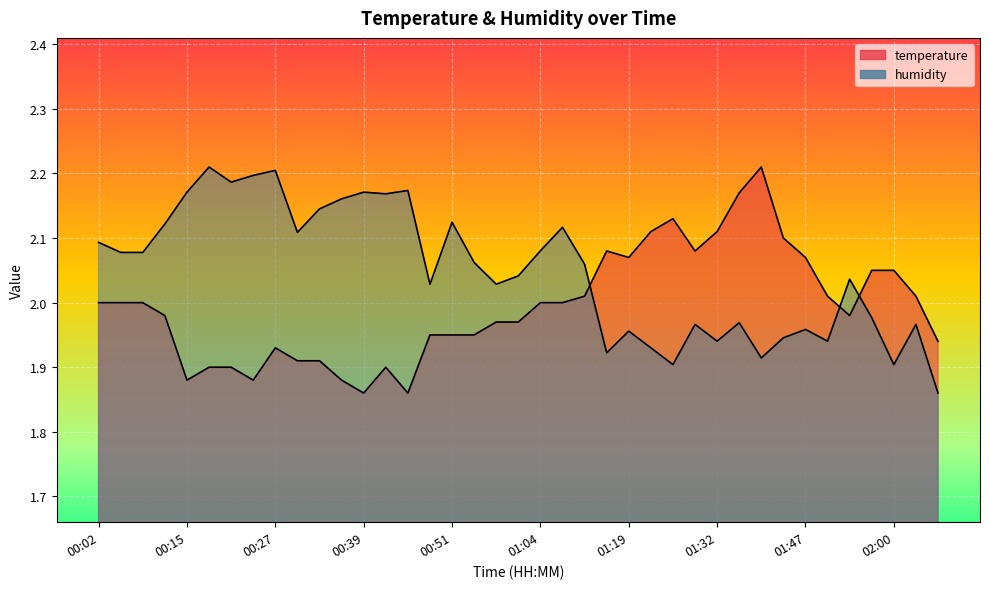

True or false: humidity and temperature intersect in this chart.

True